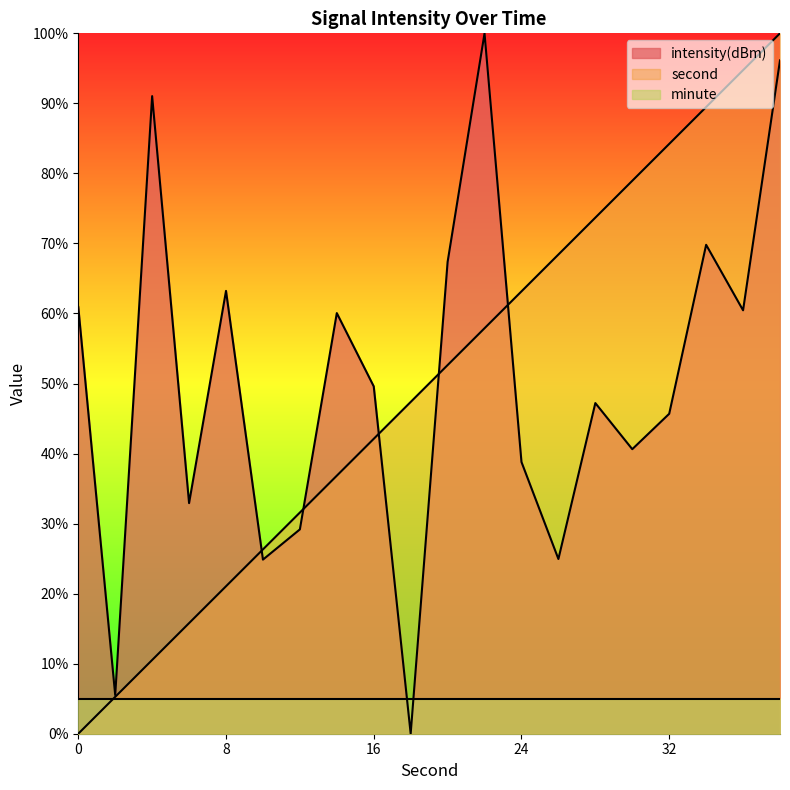

True or false: intensity(dBm) has more than 0 interior local peaks.

True